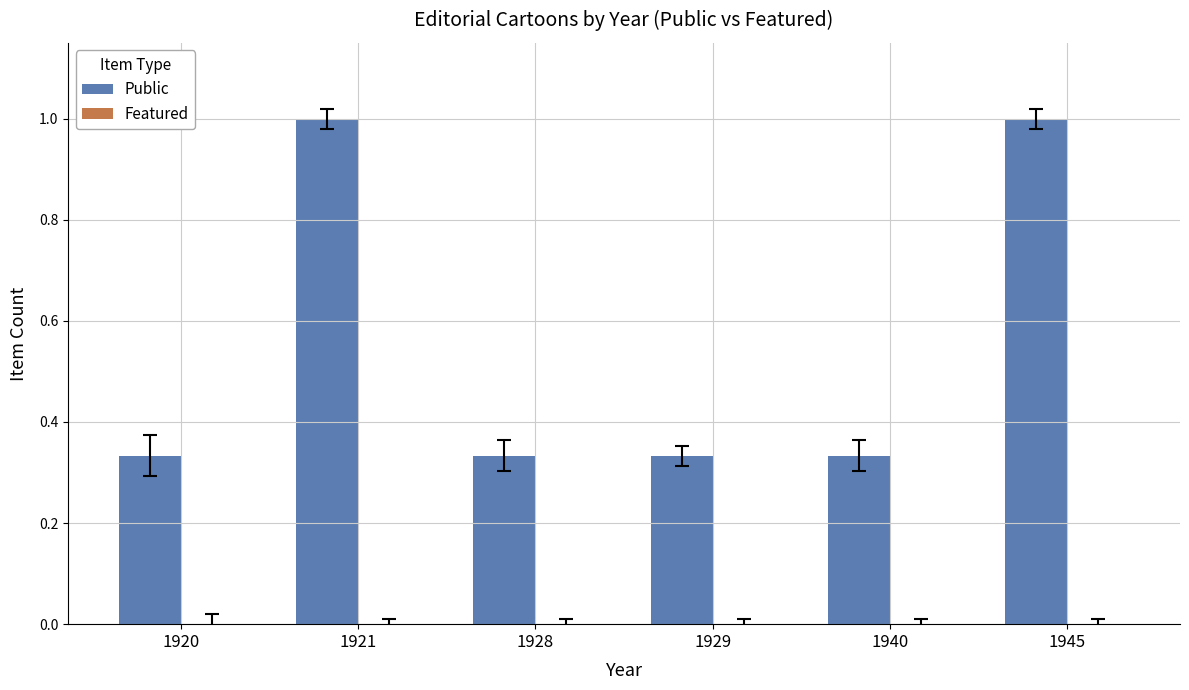

What is the ratio of the value at 1945 to the value at 1921?

1.0